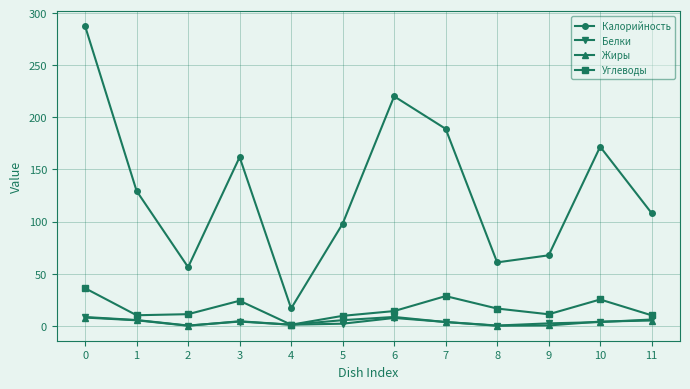

True or false: Белки has more than 1 points higher than both neighbors.

True